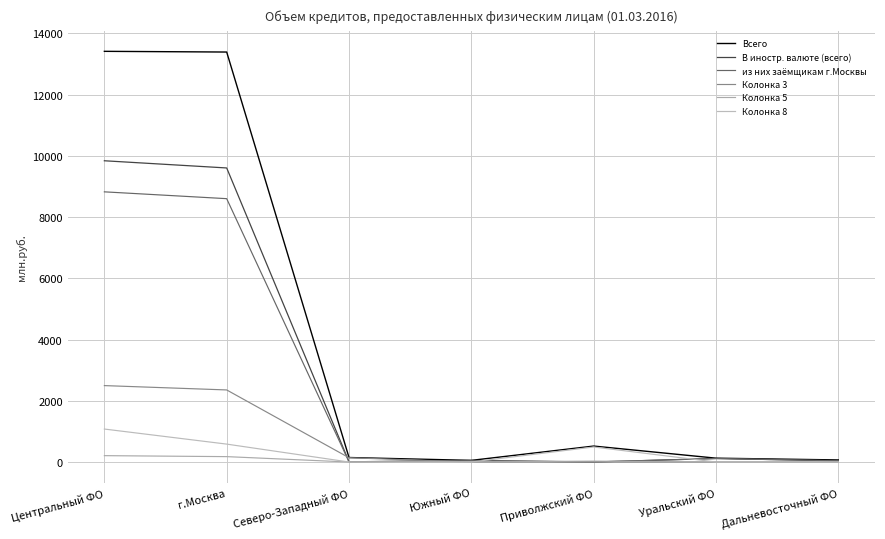

Is this an area chart (filled region under the line)?

No